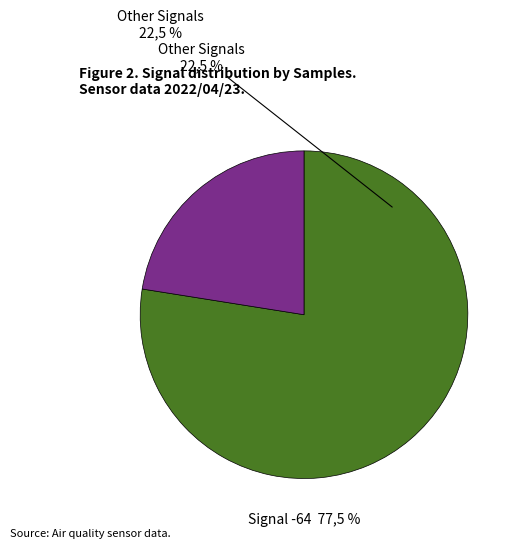

True or false: 4 accounts for 14% of the total.

False